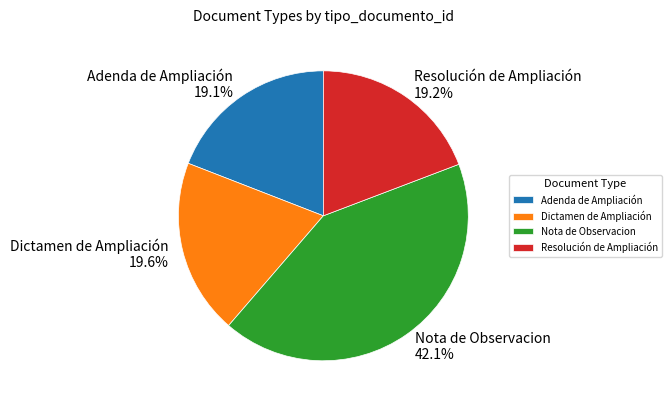

Between Dictamen de Ampliación and Nota de Observacion, which is larger?

Nota de Observacion